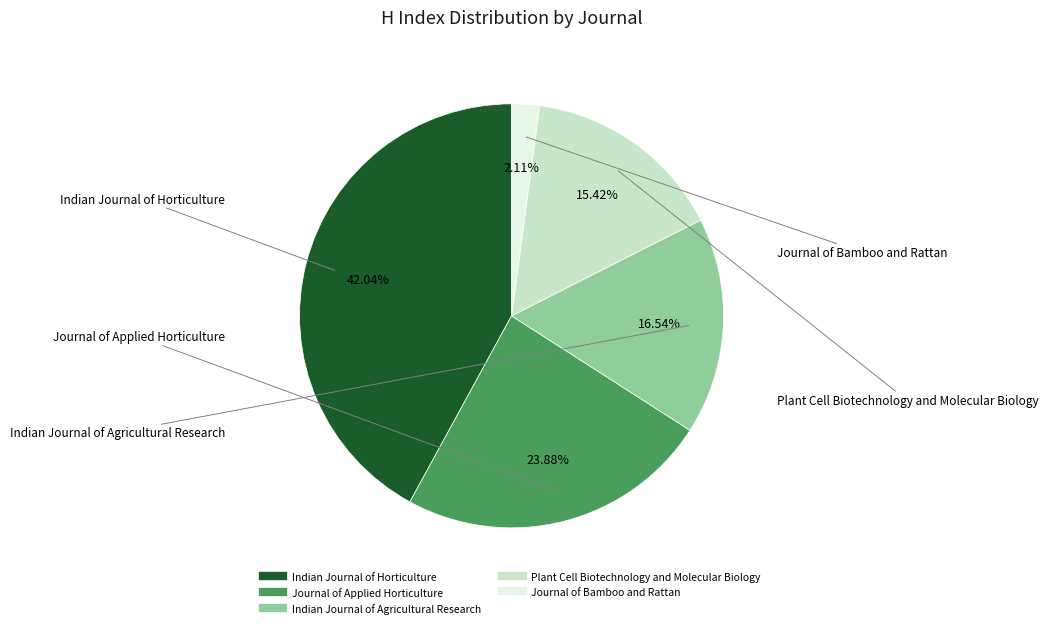

Is it true that Journal of Bamboo and Rattan is 13% of the pie?

False